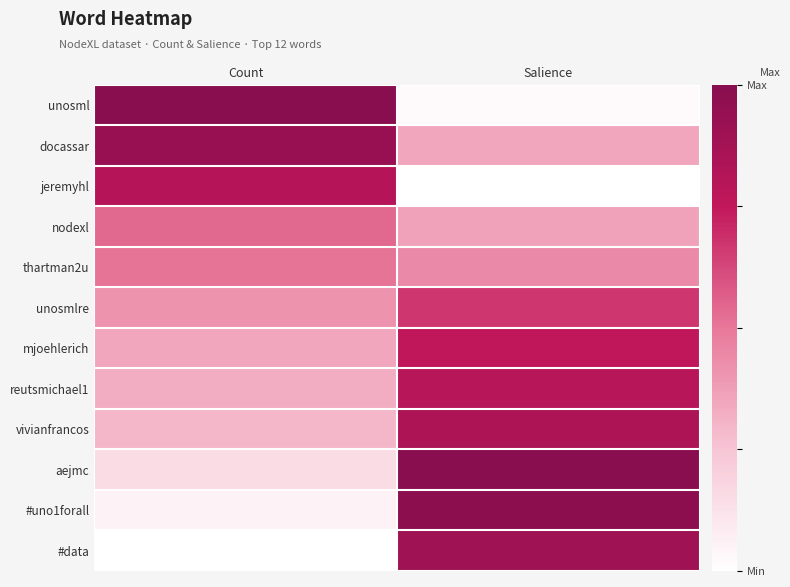

What is the total value across all series at Count?

5.4